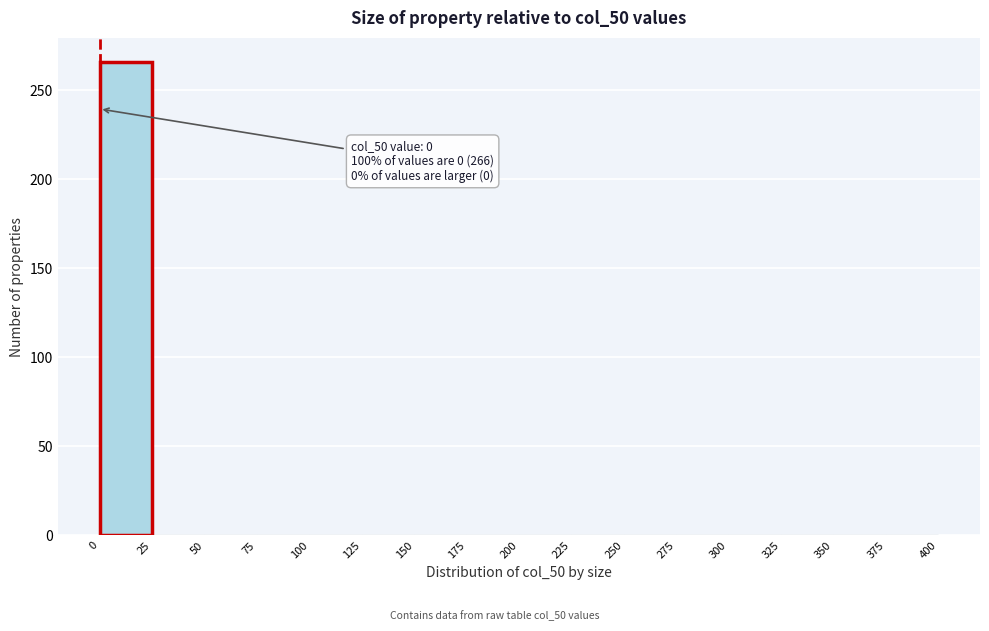

Which range on the x-axis has the tallest bar?

0 to 25